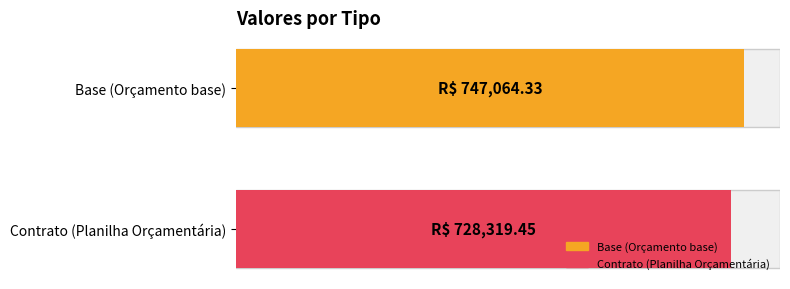

Reading right to left, transcribe all the data shown in this chart.

728319.4	747064.3